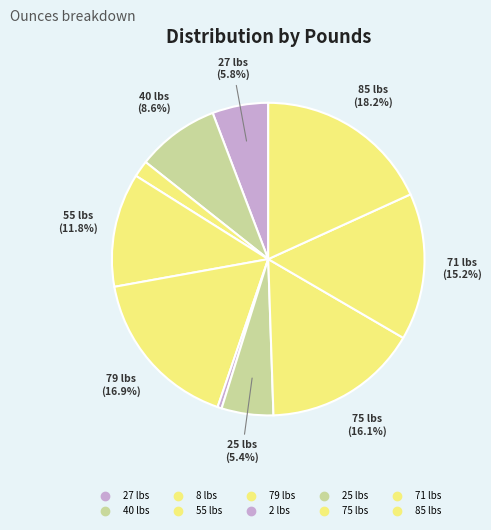

Which slice is the largest?

85